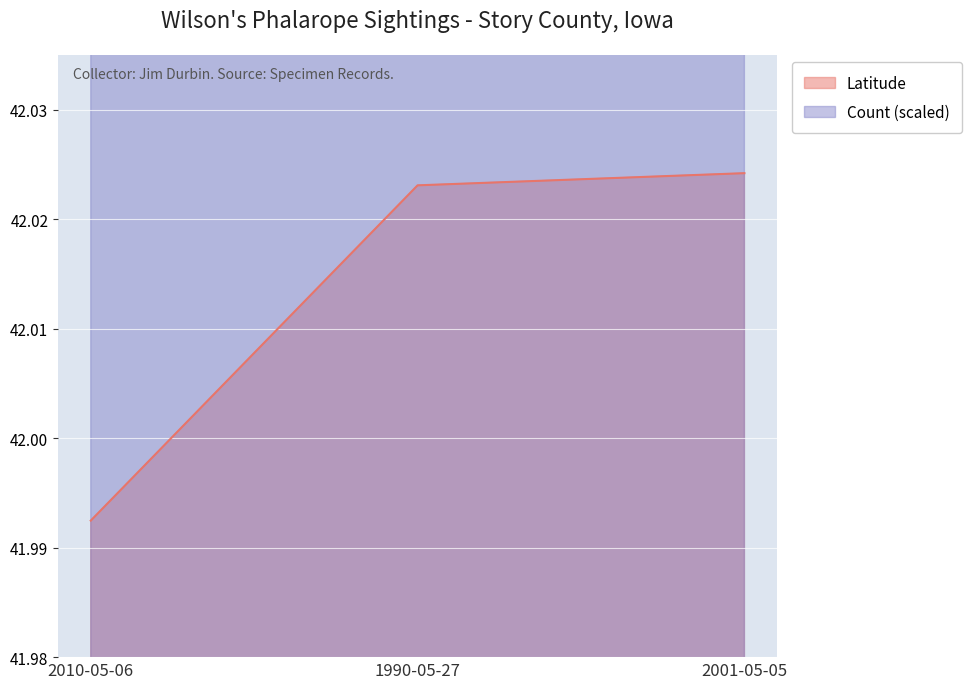

Rank the series by their maximum value, from lowest to highest.

Latitude, Count